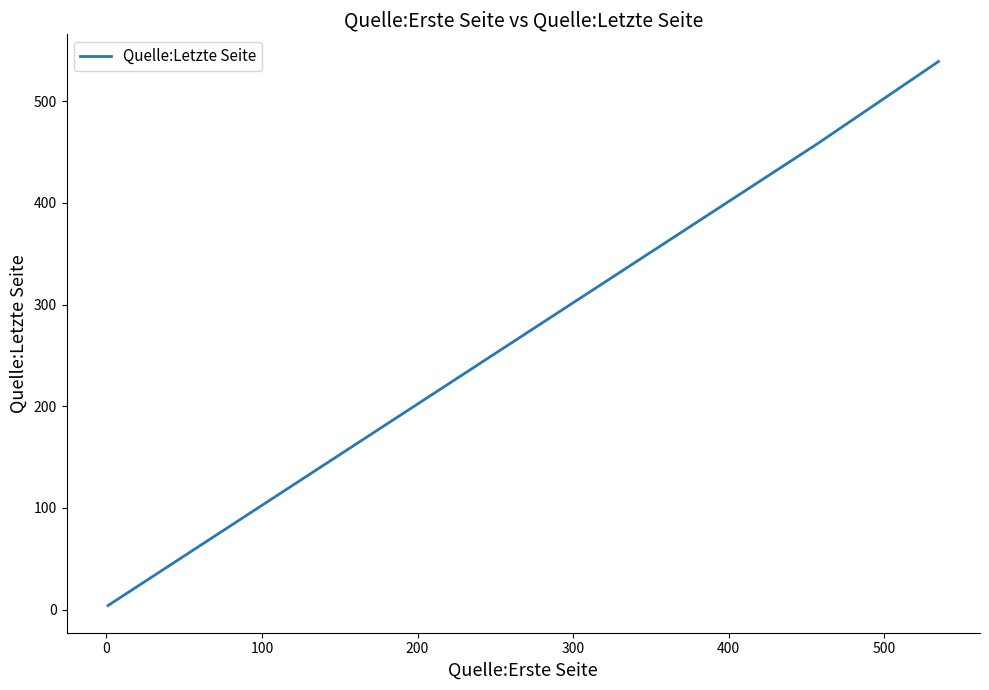

What is the greatest value displayed?

539